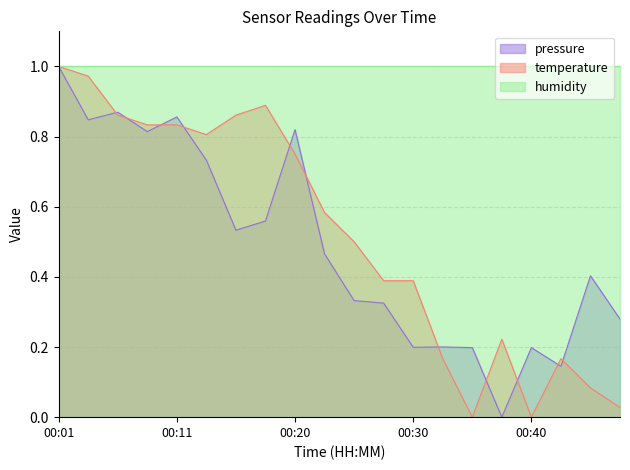

What is the sum of all temperature values?

10.3